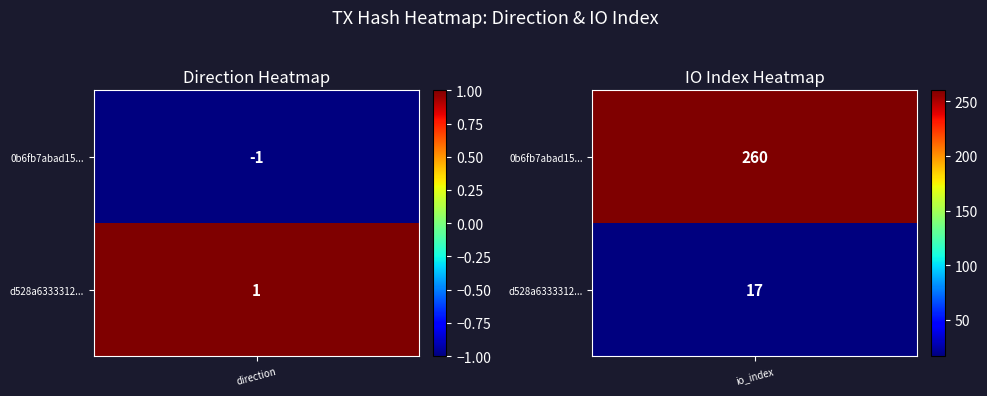

Count the number of data series in this chart.

2